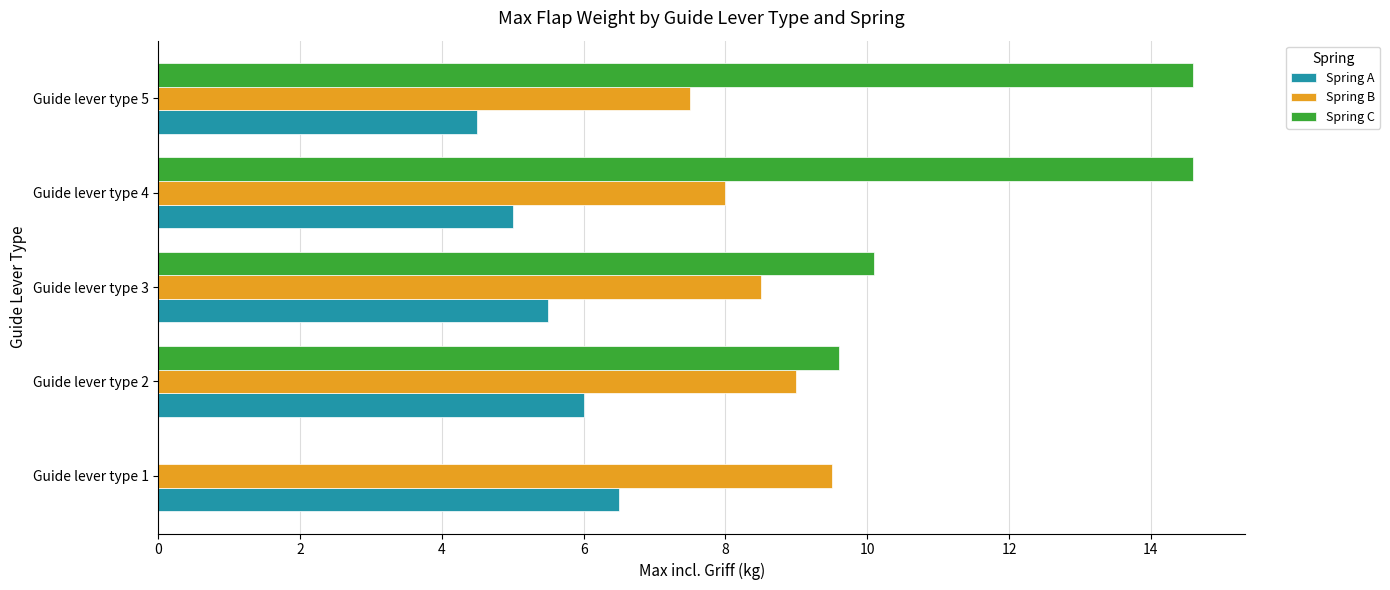

What is the maximum value for Spring A?

6.5